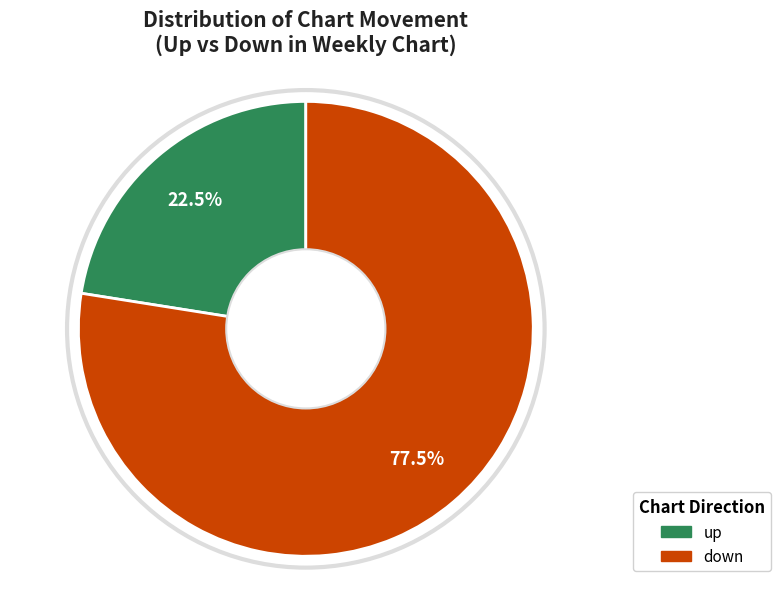

To the nearest percent, what is the difference between the up and down slice percentages?

55%